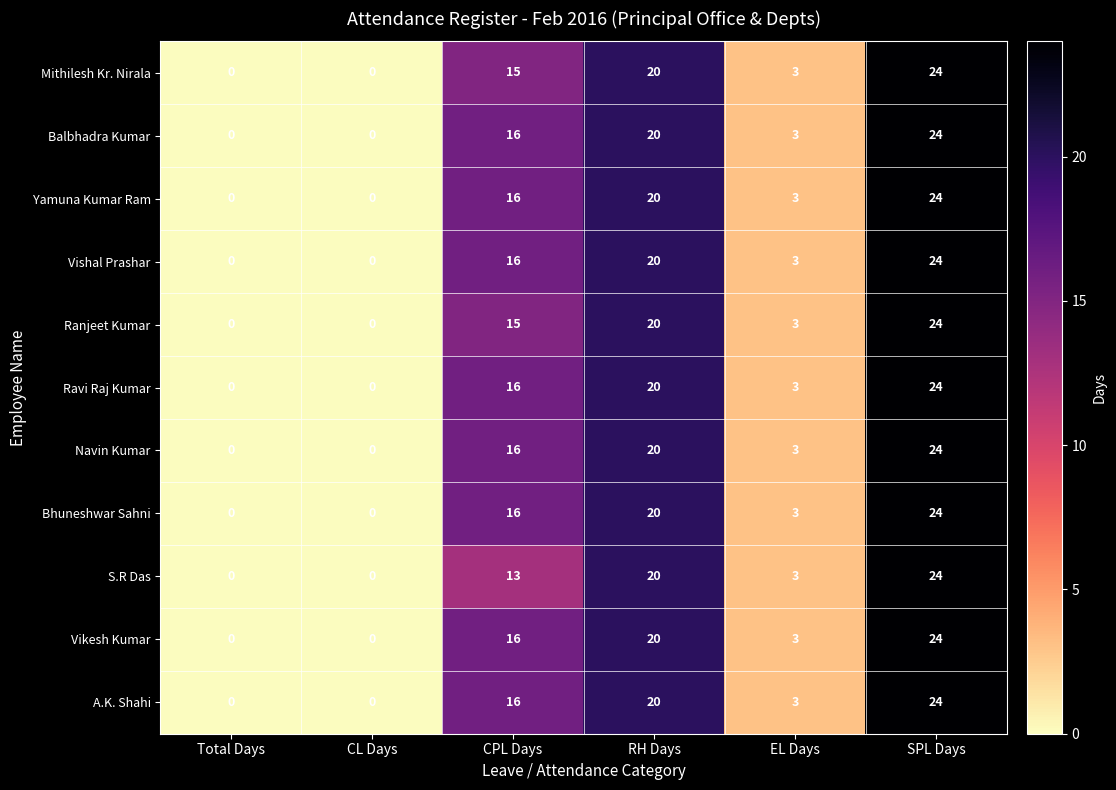

At which label is Yamuna Kumar Ram closest to 12?

CPL Days